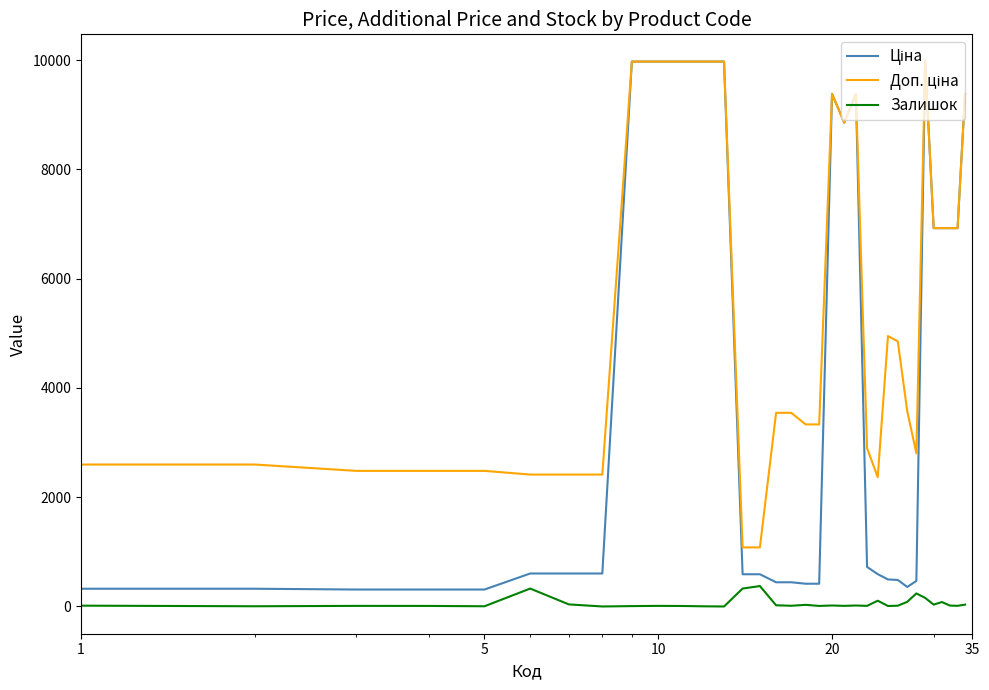

How many lines are shown in the chart?

3